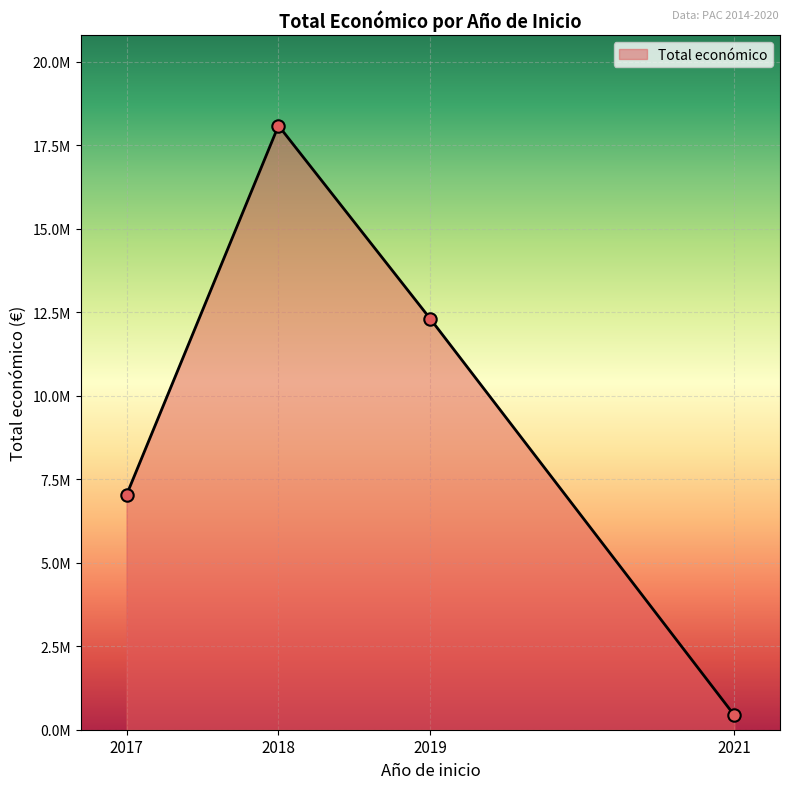

Which has a higher value, 2019 or 2018?

2018